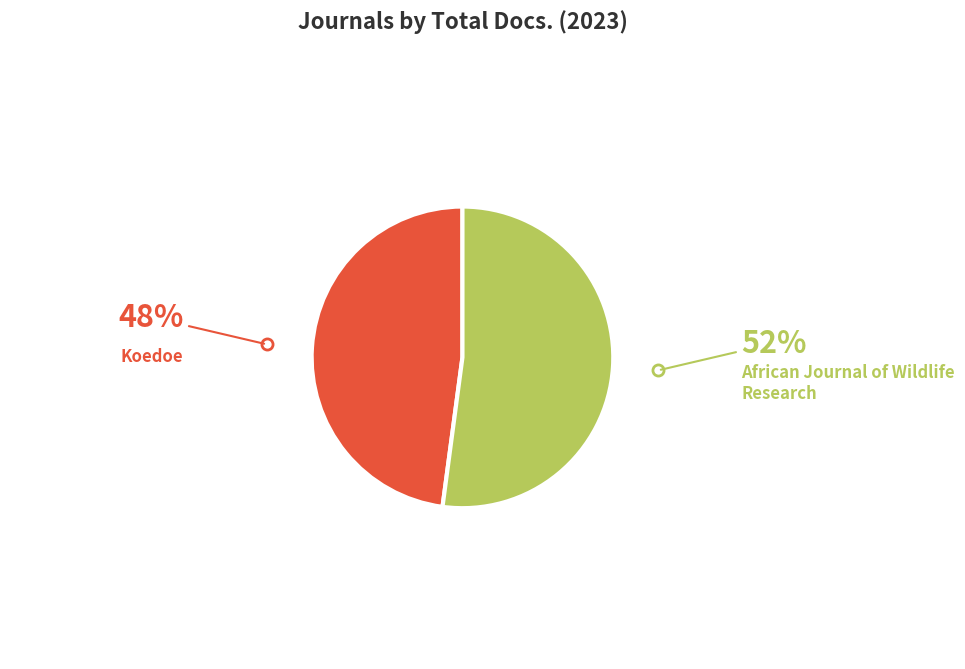

To the nearest percent, what is the difference between the largest and smallest slice percentages?

4%